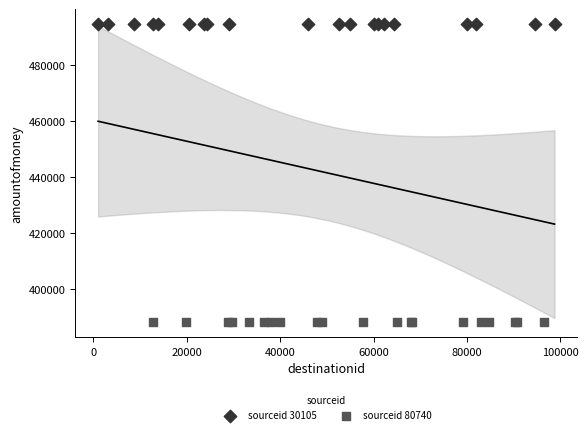

Which series contains the highest Y value?

sourceid 30105